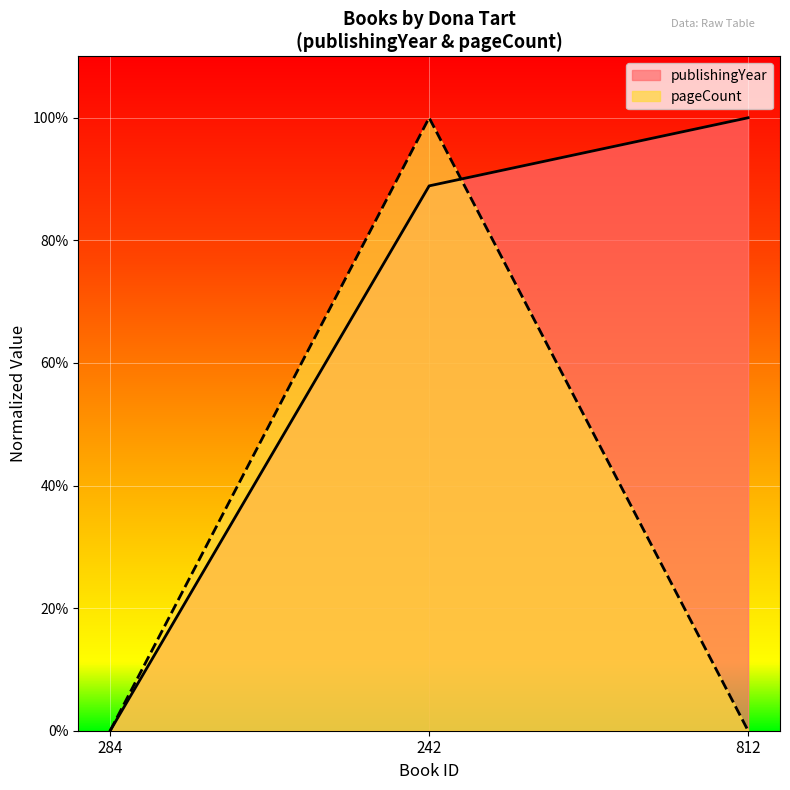

What is the label of the 2nd point from the right?

242